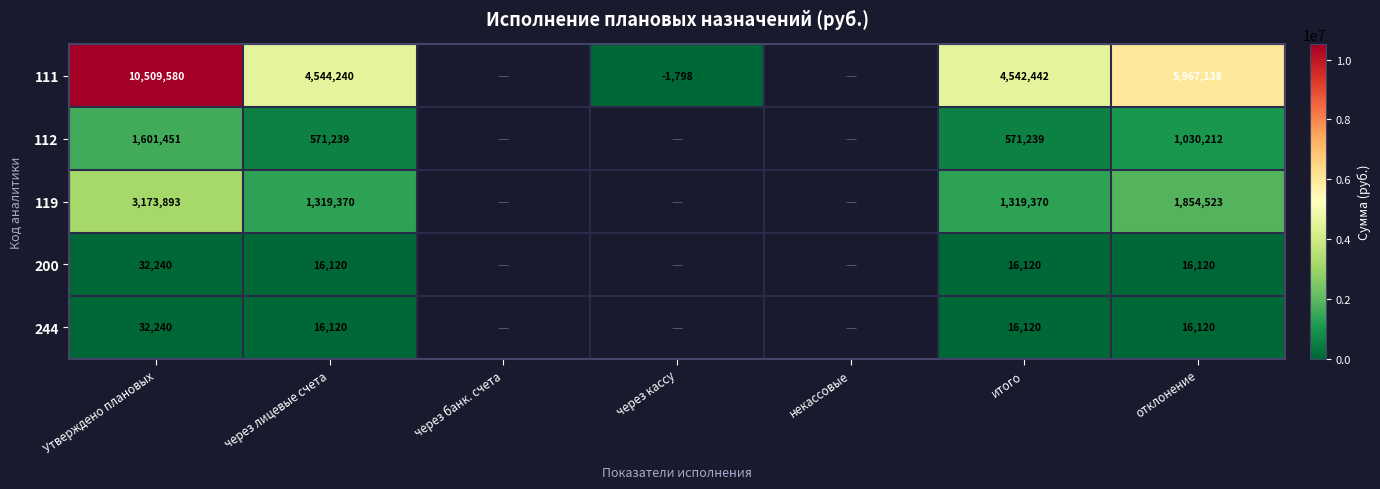

What is the sum of the 112 values at через лицевые счета and итого?

1142478.0